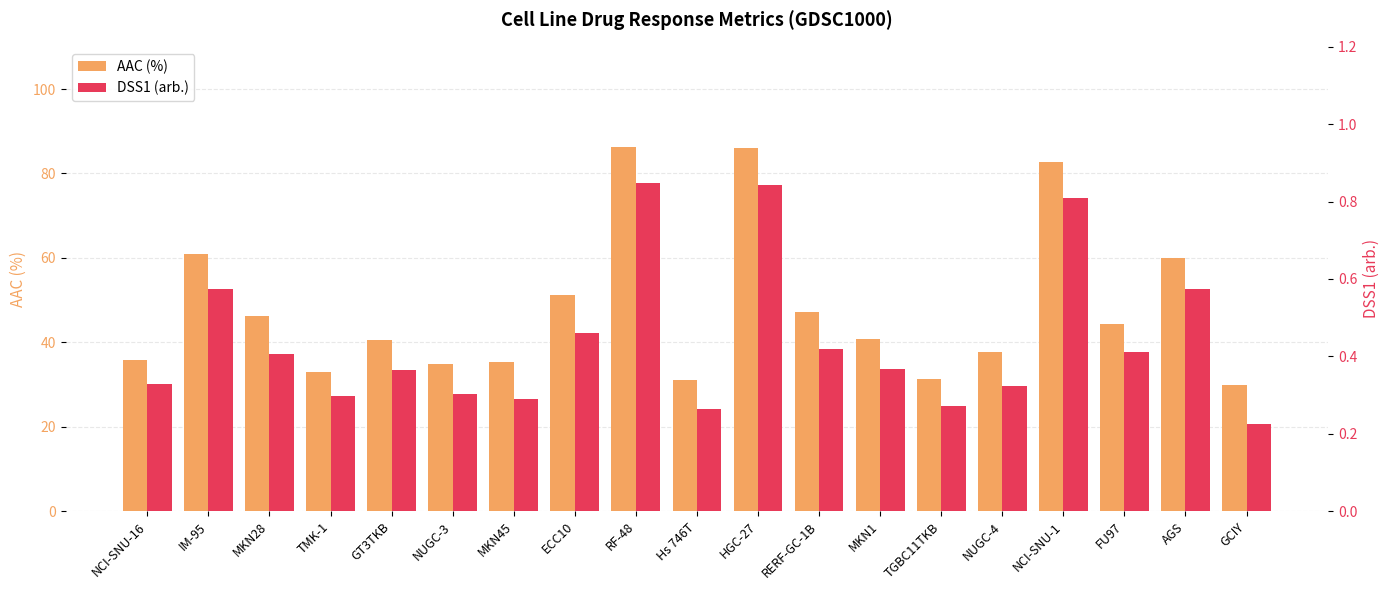

Read the DSS1 (arb.) value at MKN28.

0.4